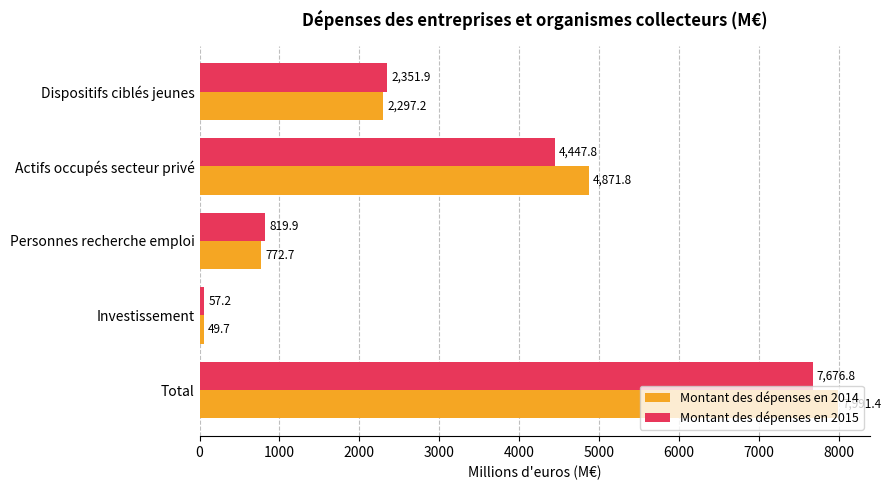

Which category has the lowest value across all series?

Investissement